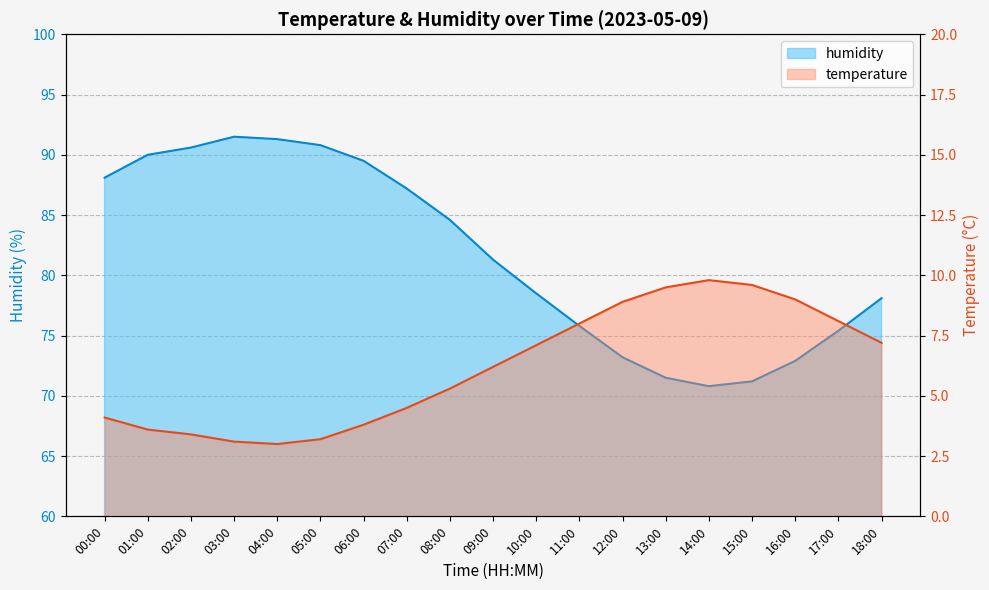

What is the minimum value for humidity?

70.8